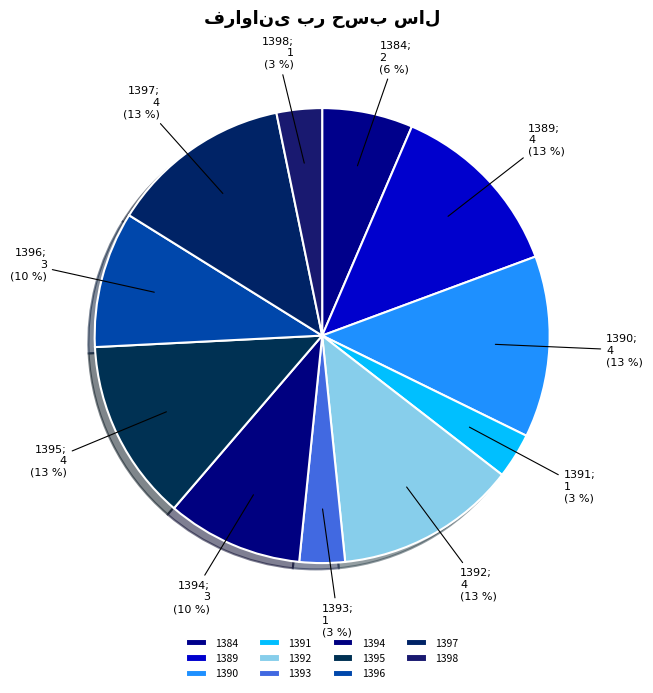

Which category has the smallest portion of the pie?

1391